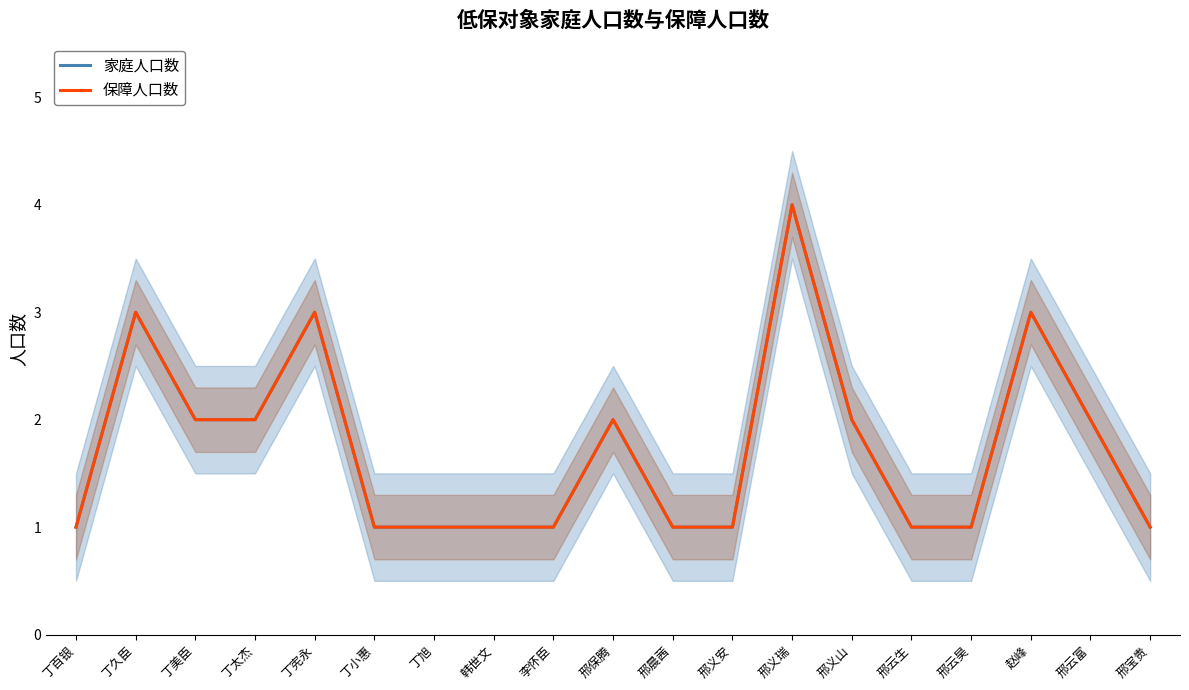

The 保障人口数 series shows 2 at 邢宝贵. True or false?

False